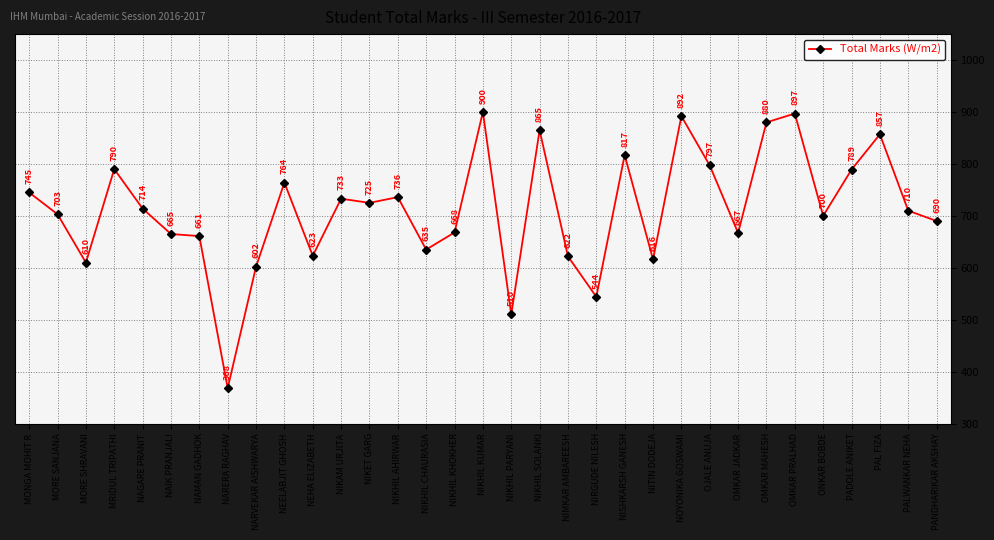

What is the sum of all values?

23495